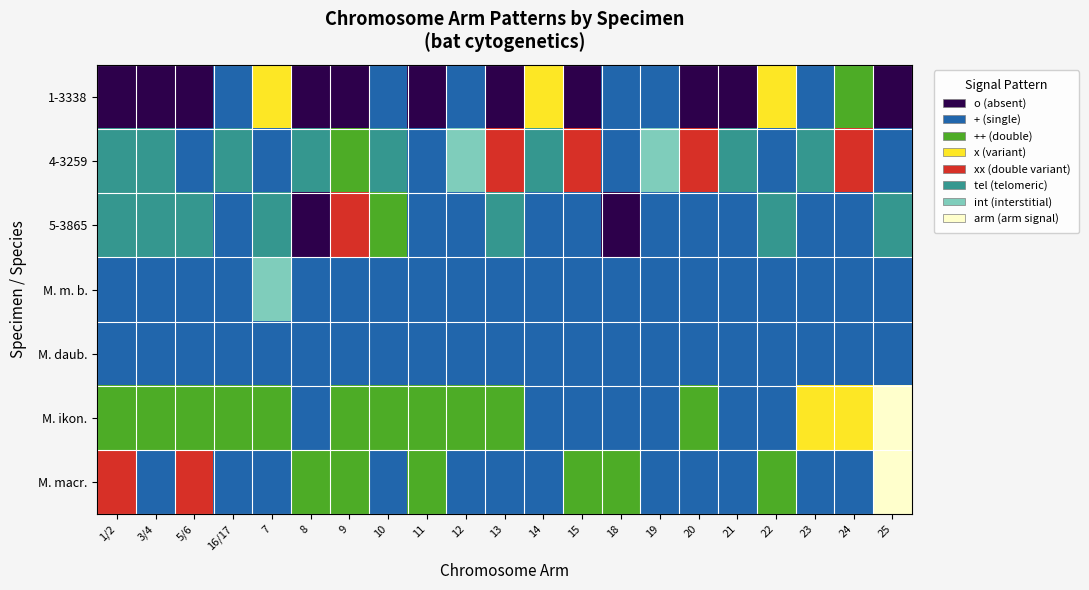

Reading right to left, extract all data points from this chart.

1-3338: 25=0	24=2	23=1	22=3	21=0	20=0	19=1	18=1	15=0	14=3	13=0	12=1	11=0	10=1	9=0	8=0	7=3	16/17=1	5/6=0	3/4=0	1/2=0
4-3259: 25=1	24=4	23=5	22=1	21=5	20=4	19=6	18=1	15=4	14=5	13=4	12=6	11=1	10=5	9=2	8=5	7=1	16/17=5	5/6=1	3/4=5	1/2=5
5-3865: 25=5	24=1	23=1	22=5	21=1	20=1	19=1	18=0	15=1	14=1	13=5	12=1	11=1	10=2	9=4	8=0	7=5	16/17=1	5/6=5	3/4=5	1/2=5
M. m. b.: 25=1	24=1	23=1	22=1	21=1	20=1	19=1	18=1	15=1	14=1	13=1	12=1	11=1	10=1	9=1	8=1	7=6	16/17=1	5/6=1	3/4=1	1/2=1
M. daub.: 25=1	24=1	23=1	22=1	21=1	20=1	19=1	18=1	15=1	14=1	13=1	12=1	11=1	10=1	9=1	8=1	7=1	16/17=1	5/6=1	3/4=1	1/2=1
M. ikon.: 25=7	24=3	23=3	22=1	21=1	20=2	19=1	18=1	15=1	14=1	13=2	12=2	11=2	10=2	9=2	8=1	7=2	16/17=2	5/6=2	3/4=2	1/2=2
M. macr.: 25=7	24=1	23=1	22=2	21=1	20=1	19=1	18=2	15=2	14=1	13=1	12=1	11=2	10=1	9=2	8=2	7=1	16/17=1	5/6=4	3/4=1	1/2=4